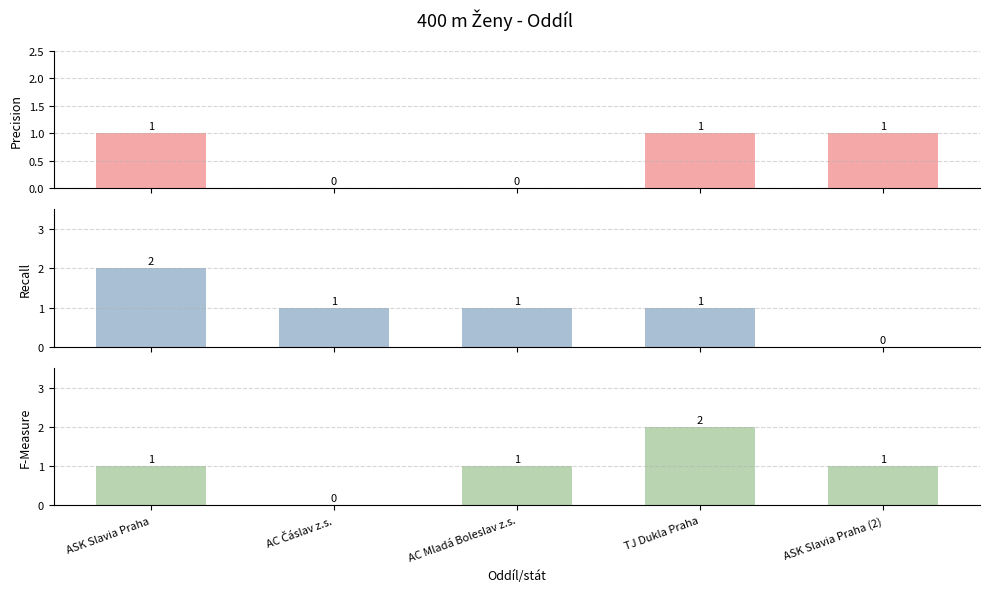

What position from the right is TJ Dukla Praha?

2